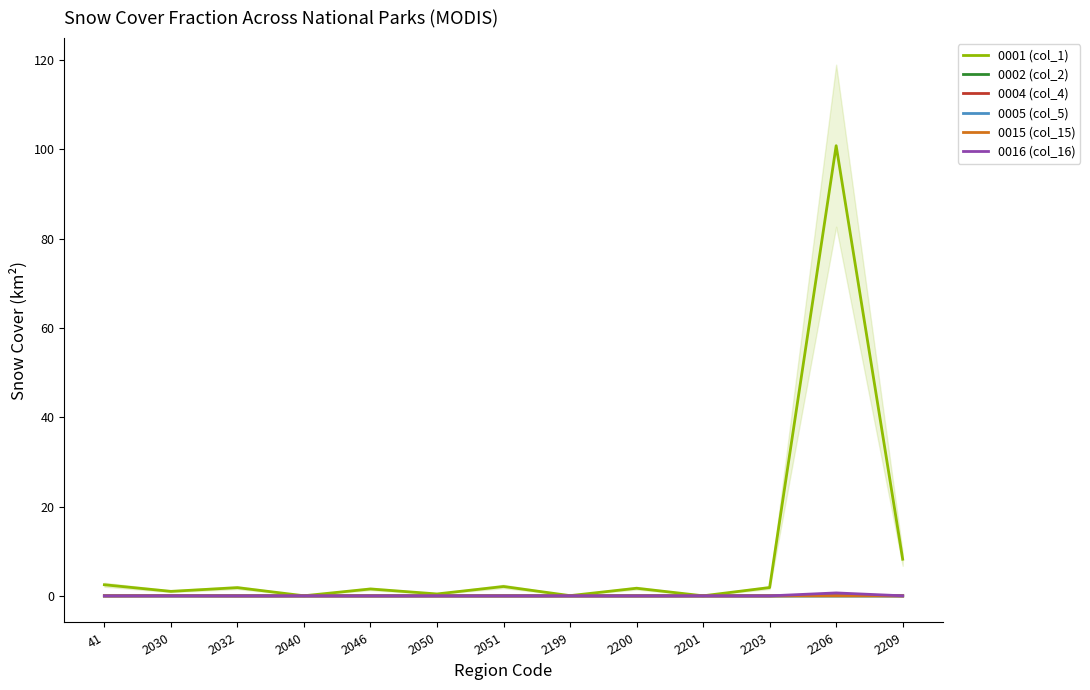

How many interior local peaks does the 0005 (col_5) series have?

3